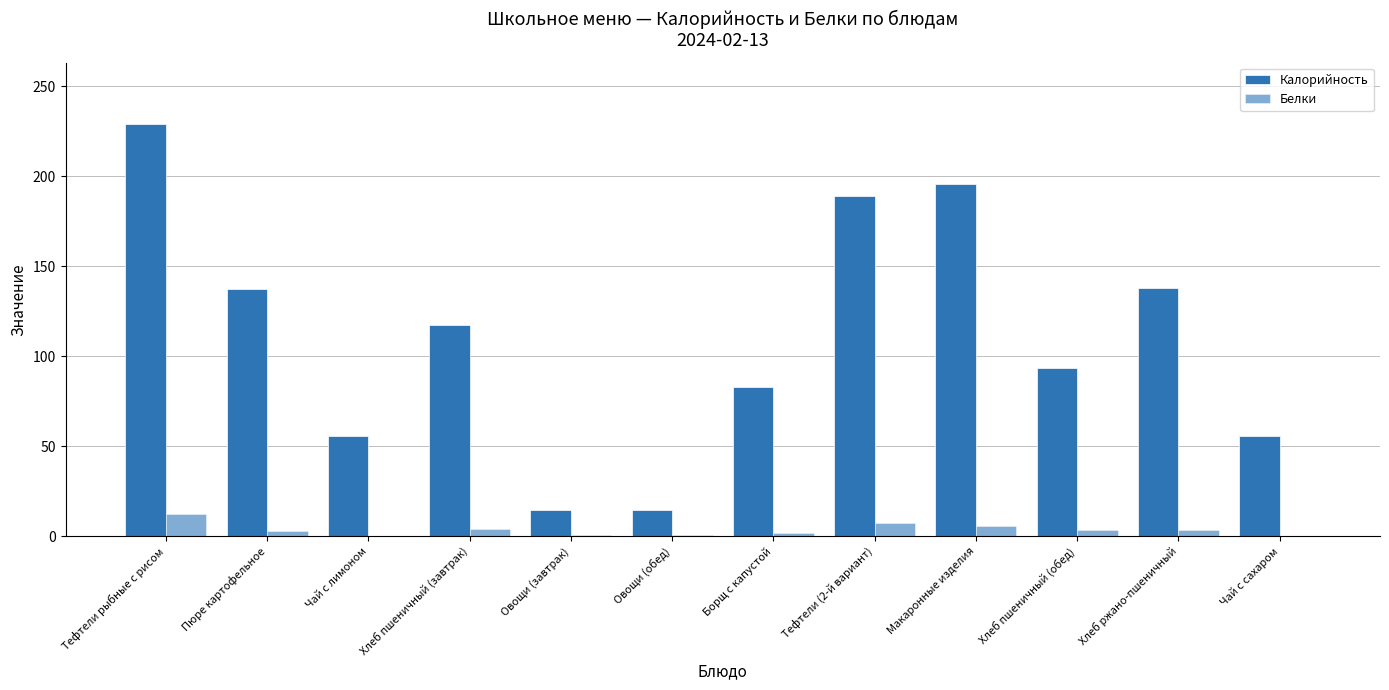

Which has a higher value, Хлеб пшеничный (завтрак) or Овощи (обед)?

Хлеб пшеничный (завтрак)